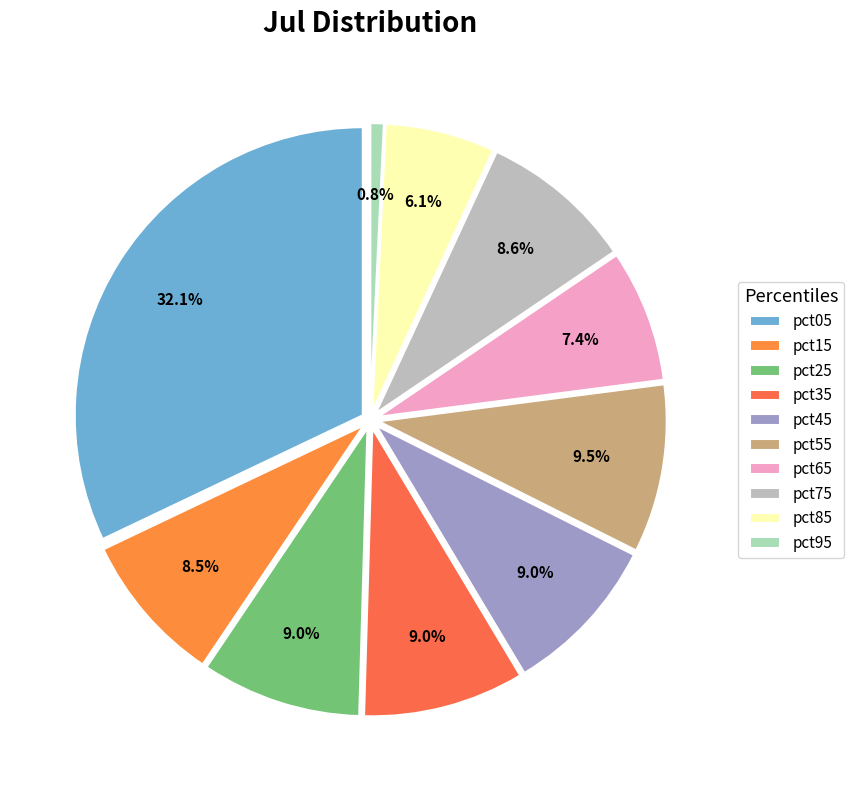

True or false: pct55 accounts for 9% of the total.

True